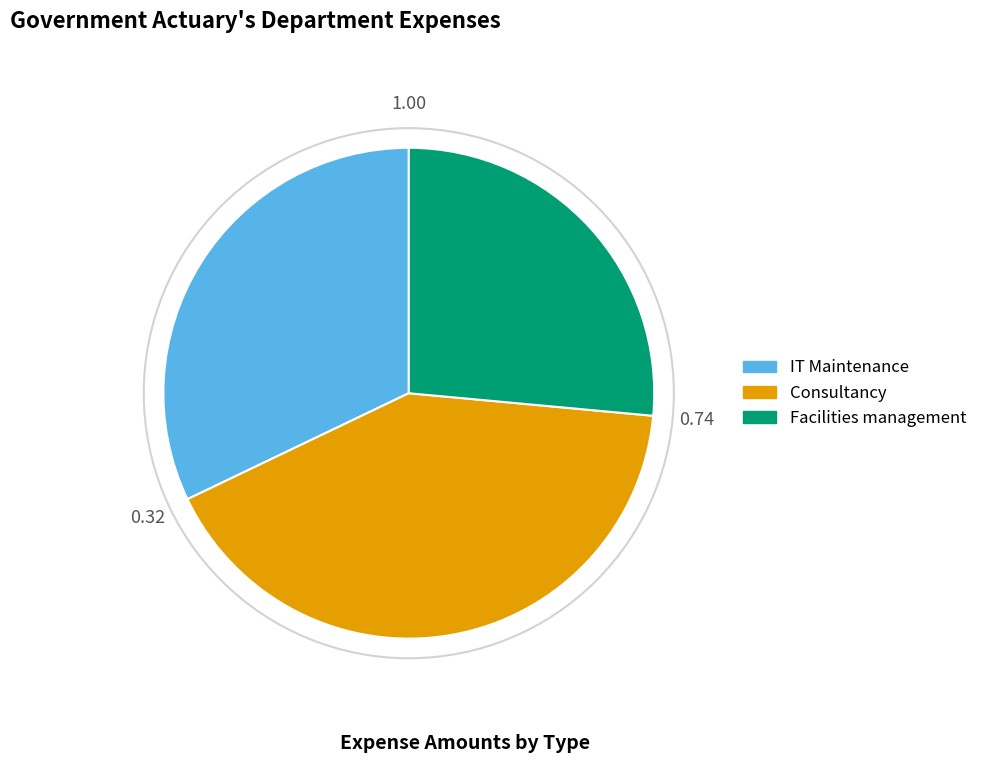

Which slice is the smallest?

Facilities management